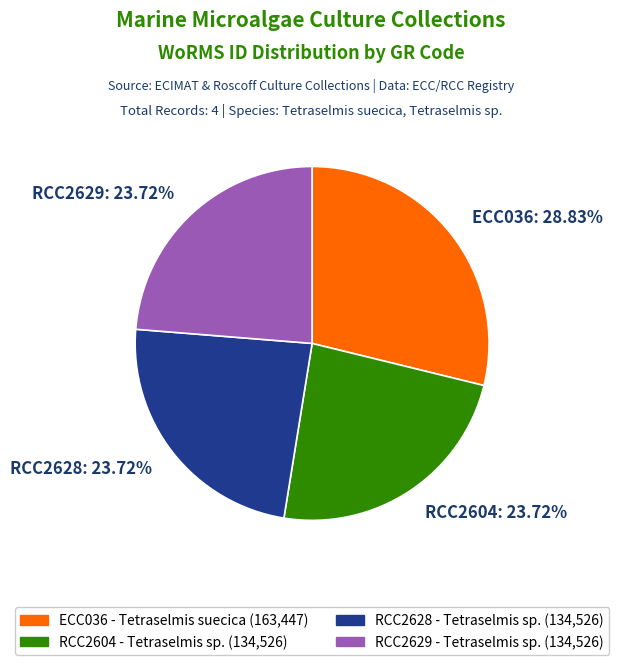

Which category has the biggest portion of the pie?

ECC036